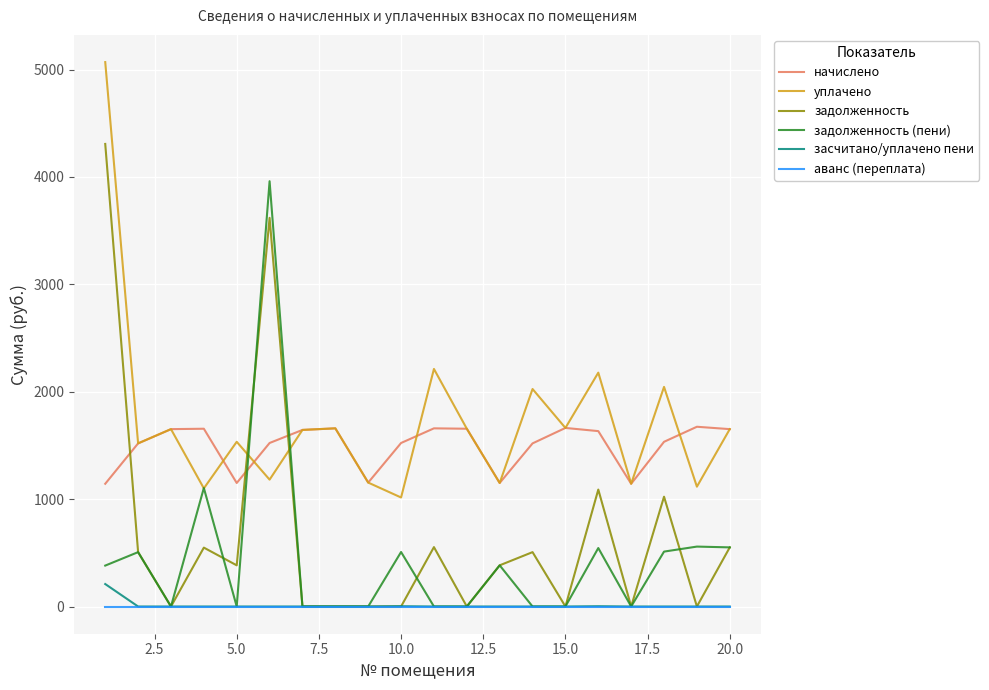

Which series has the largest range (max minus min)?

задолженность